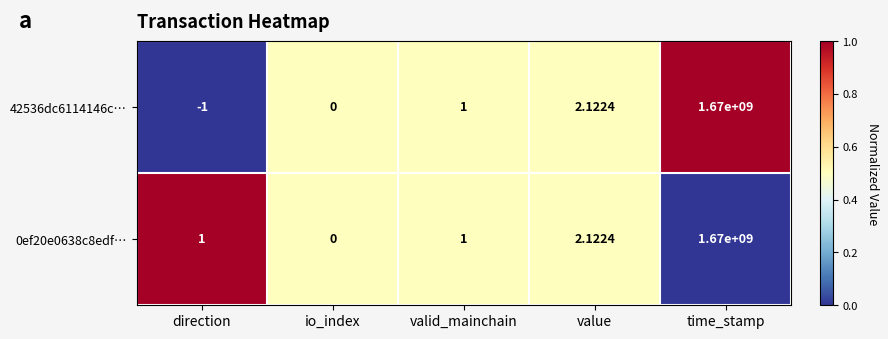

Which series has the widest spread of values?

42536dc6114146c…